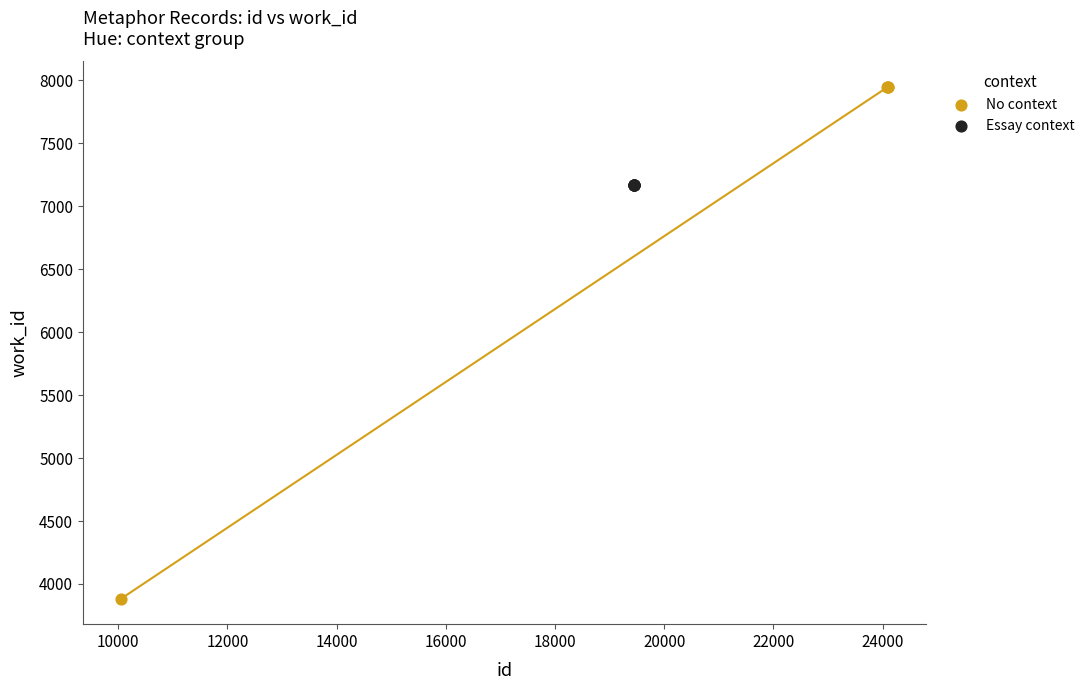

Which series contains the lowest Y value?

No context